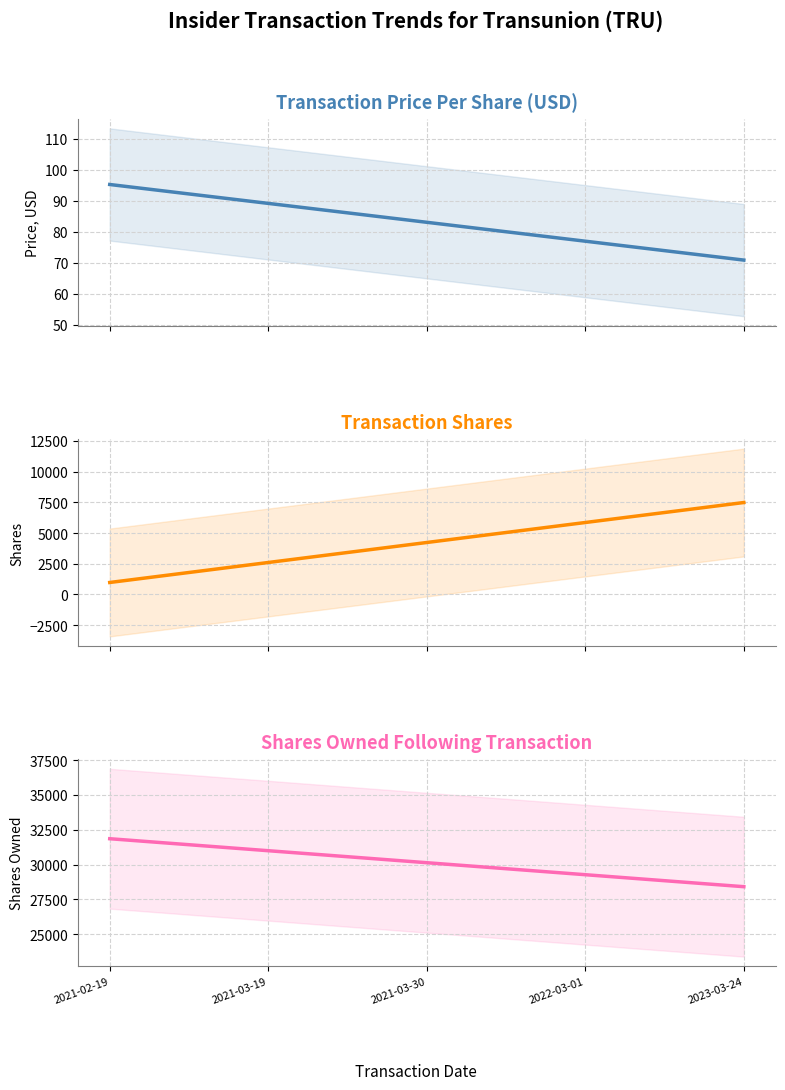

What position from the left is 2021-03-30?

3